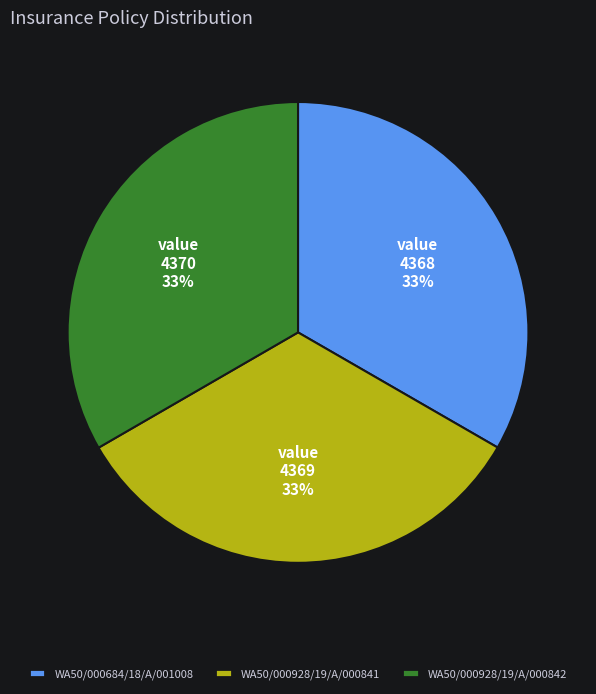

To the nearest percent, what is the average slice percentage?

33%